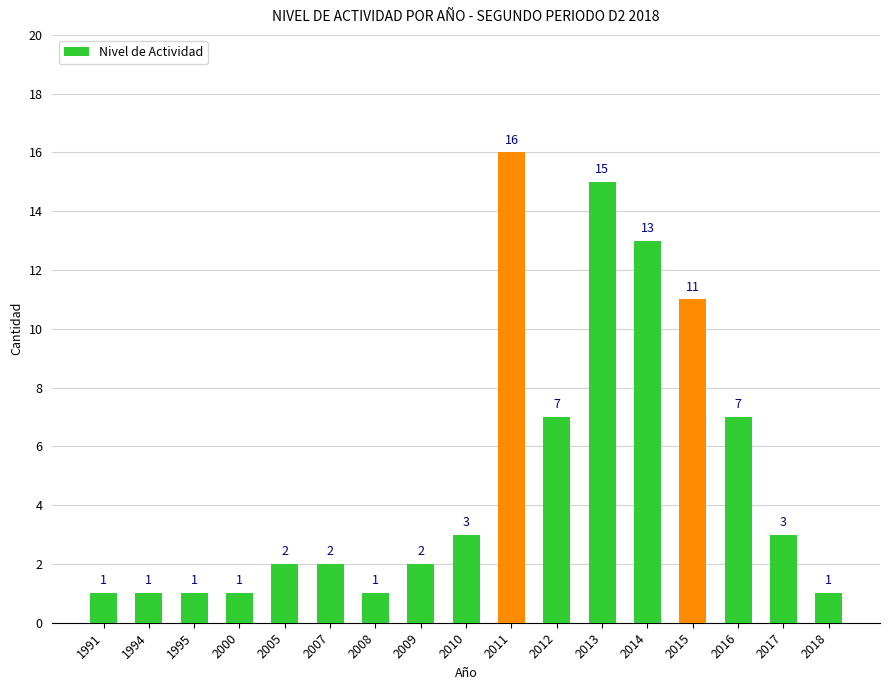

The value at 2005 is 2. True or false?

True